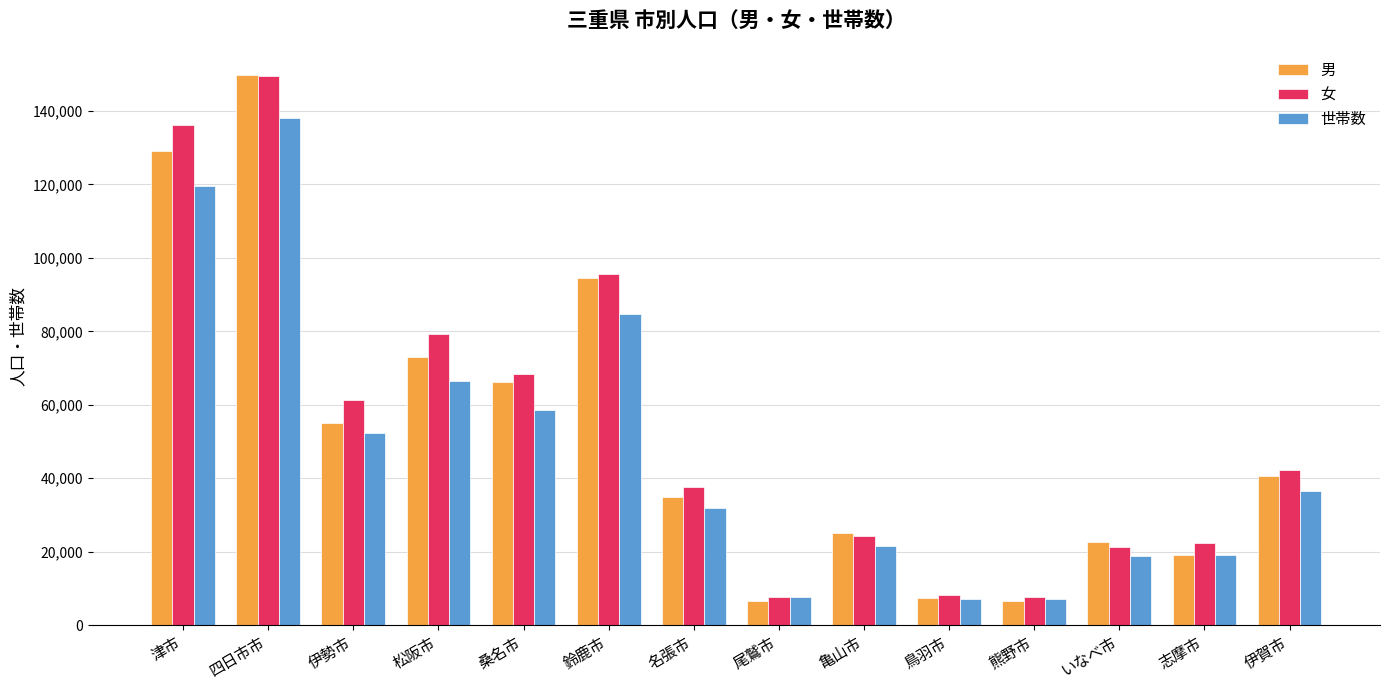

Which series changed the most between 名張市 and 尾鷲市?

女